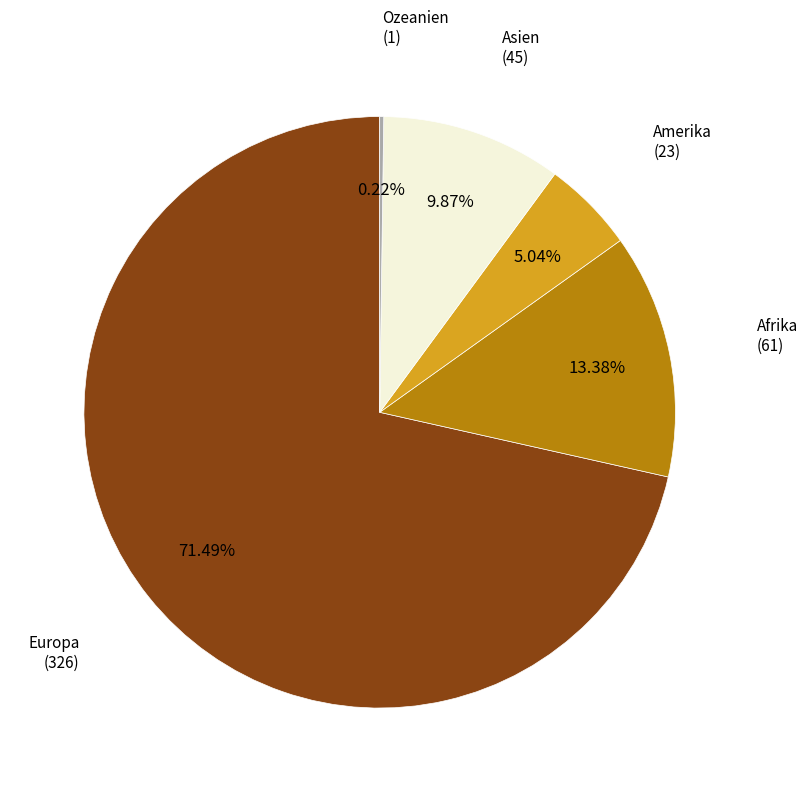

Is there a majority slice in this chart?

Yes